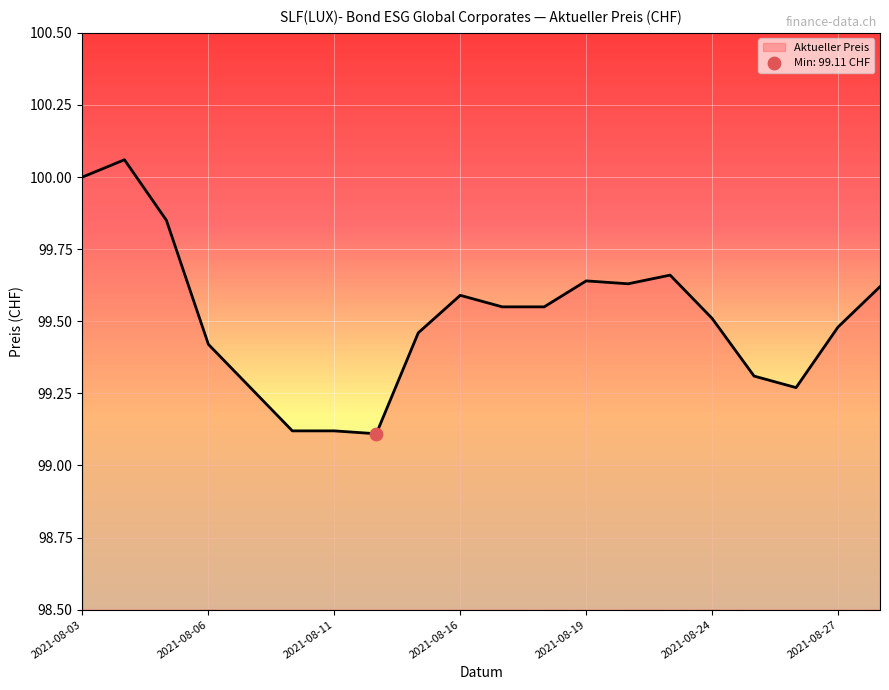

Is this an area chart (filled region under the line)?

Yes